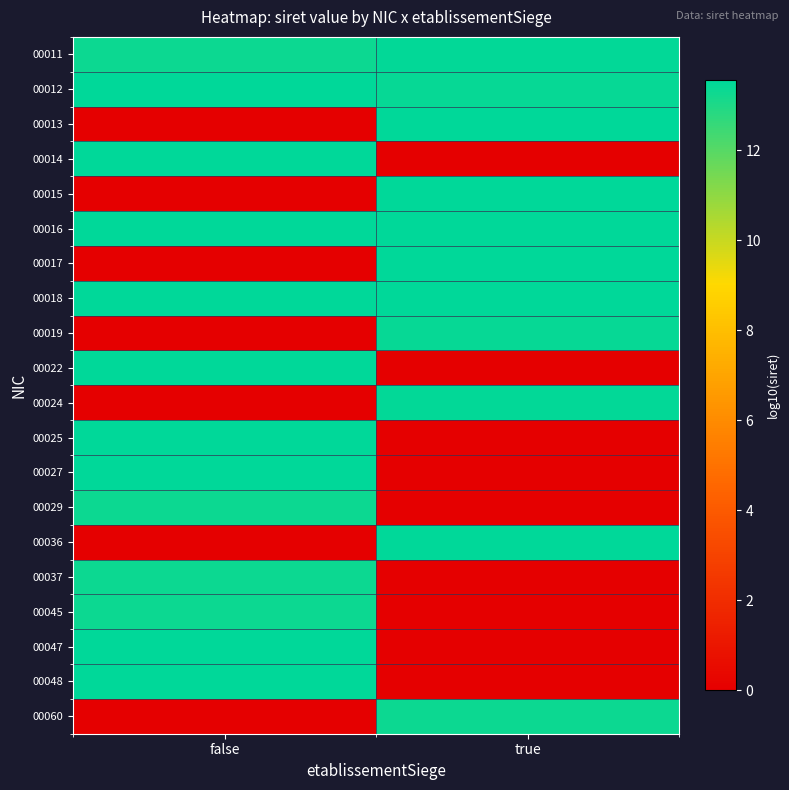

What is the maximum value shown in the chart?

13.5